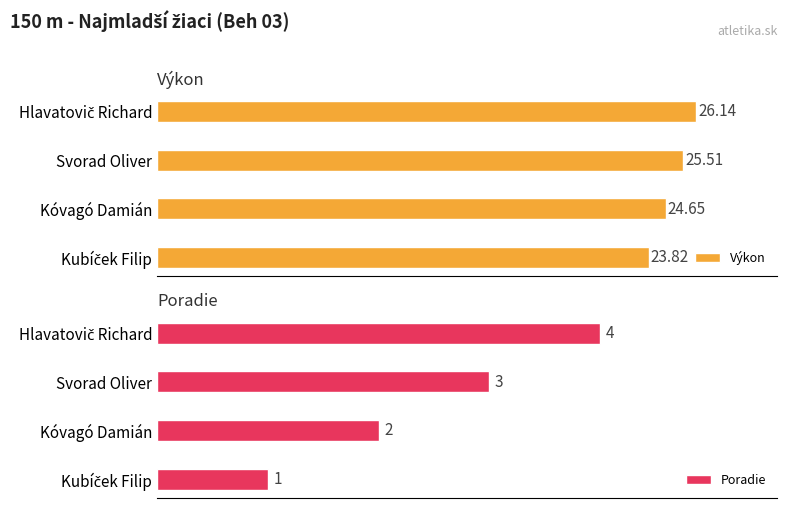

What is the minimum value shown in the chart?

1.0